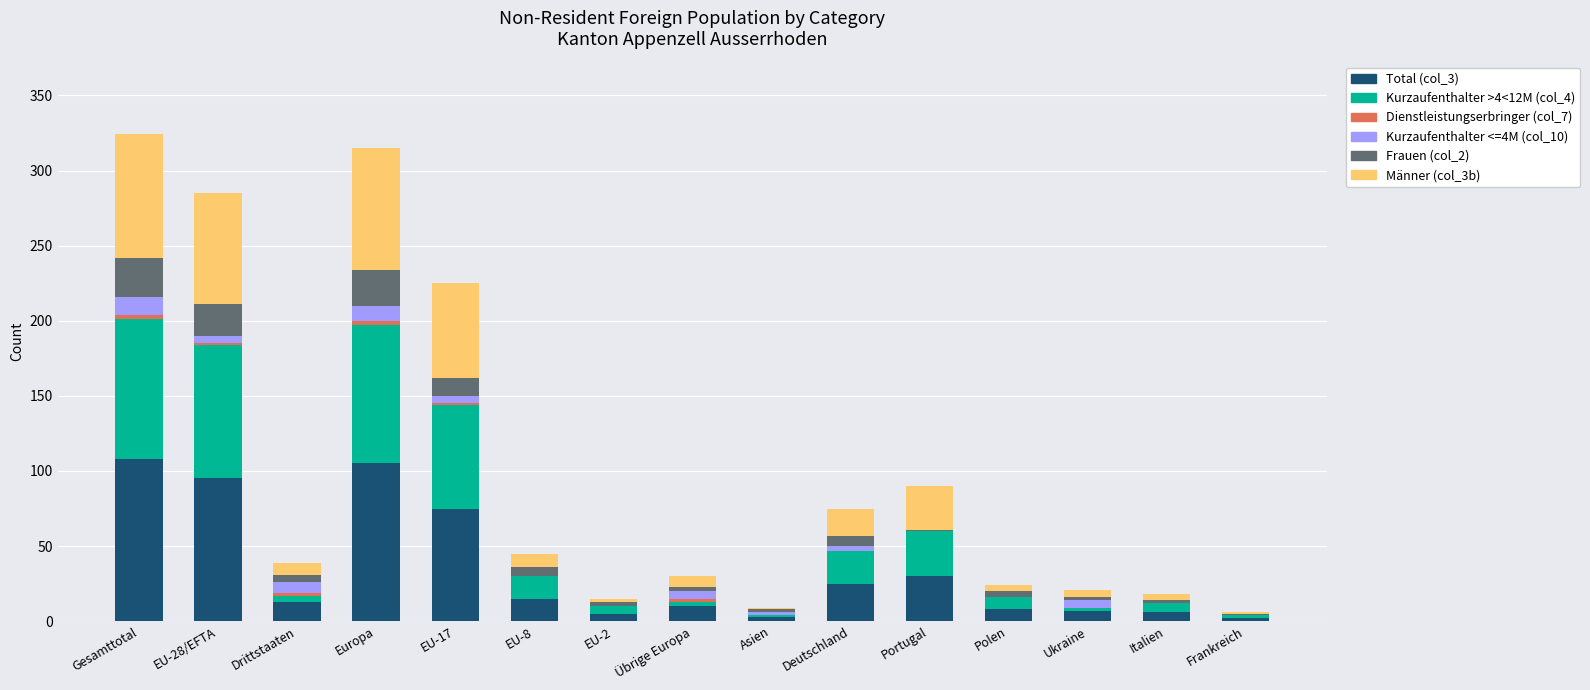

Which series has the largest range (max minus min)?

Total (col_3)